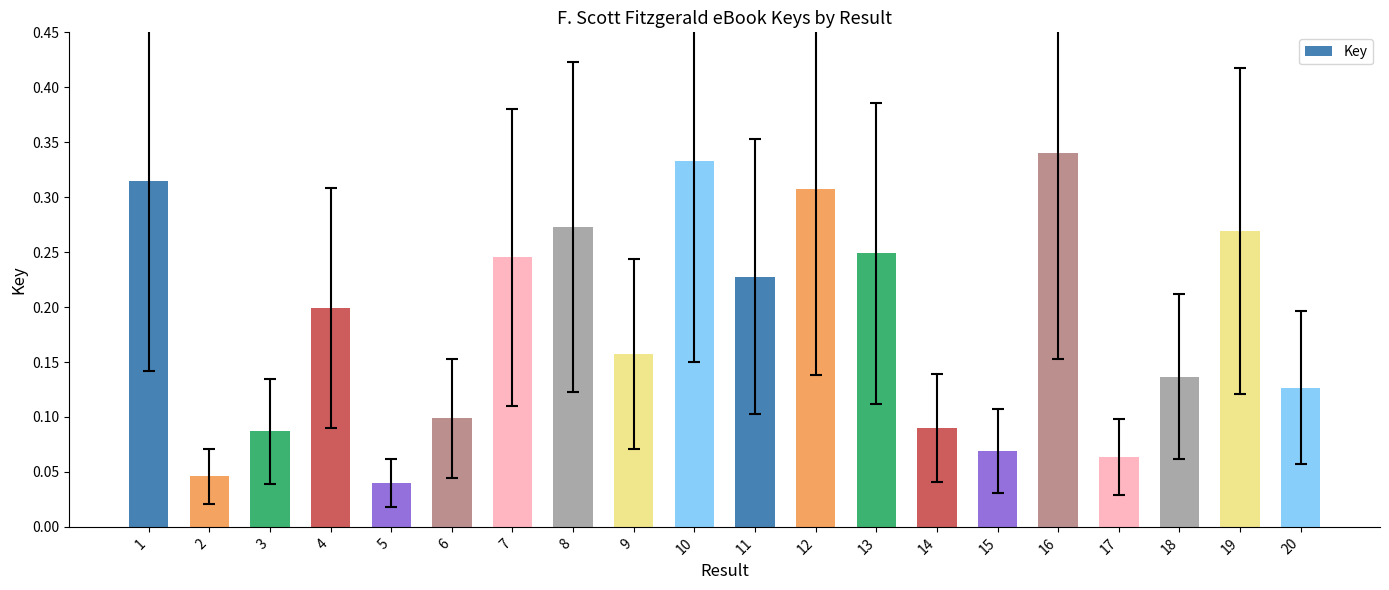

How many distinct data groups are displayed?

1